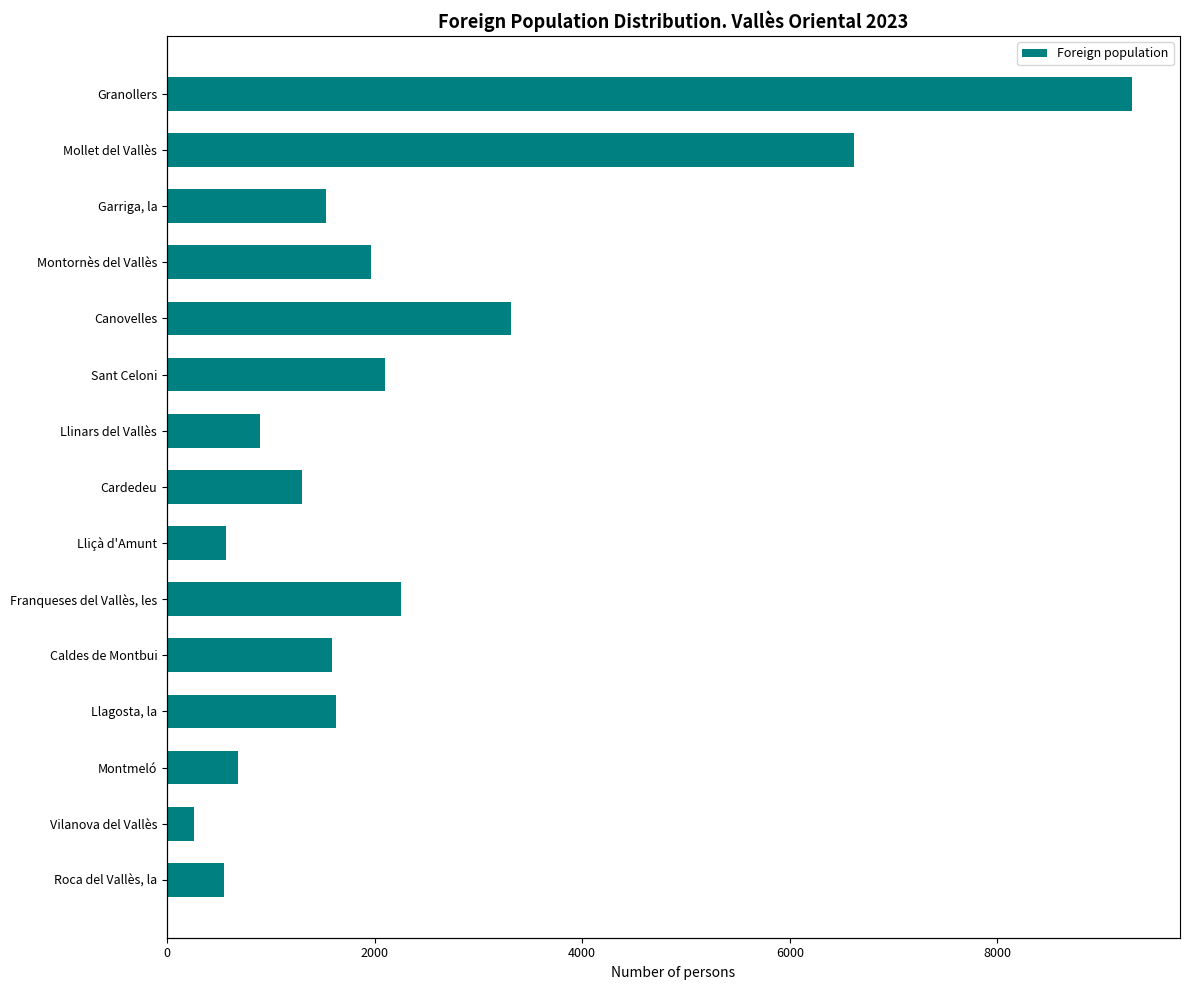

Count the number of categories in the chart.

15